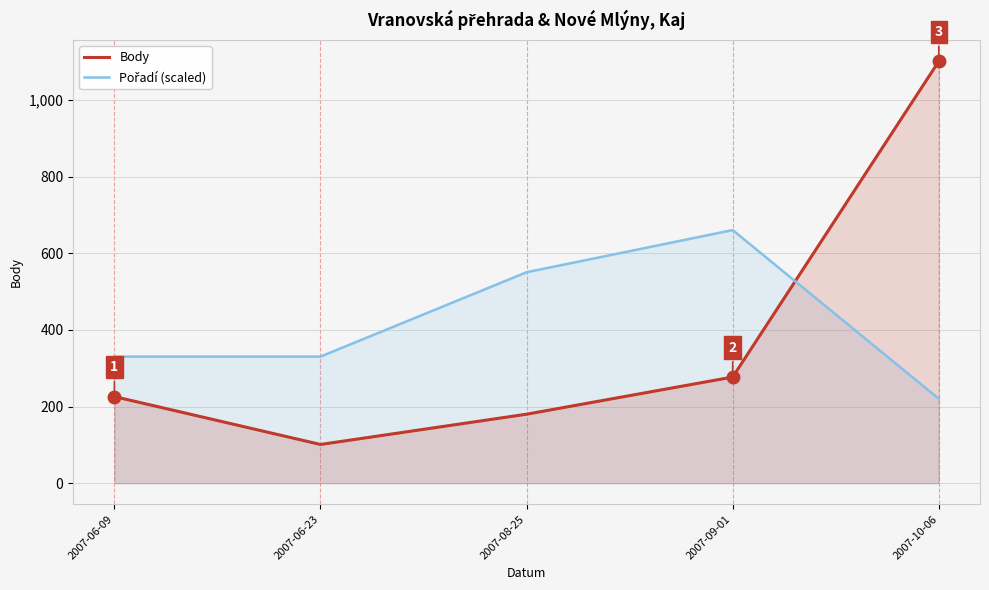

How many data points does each series have?

5